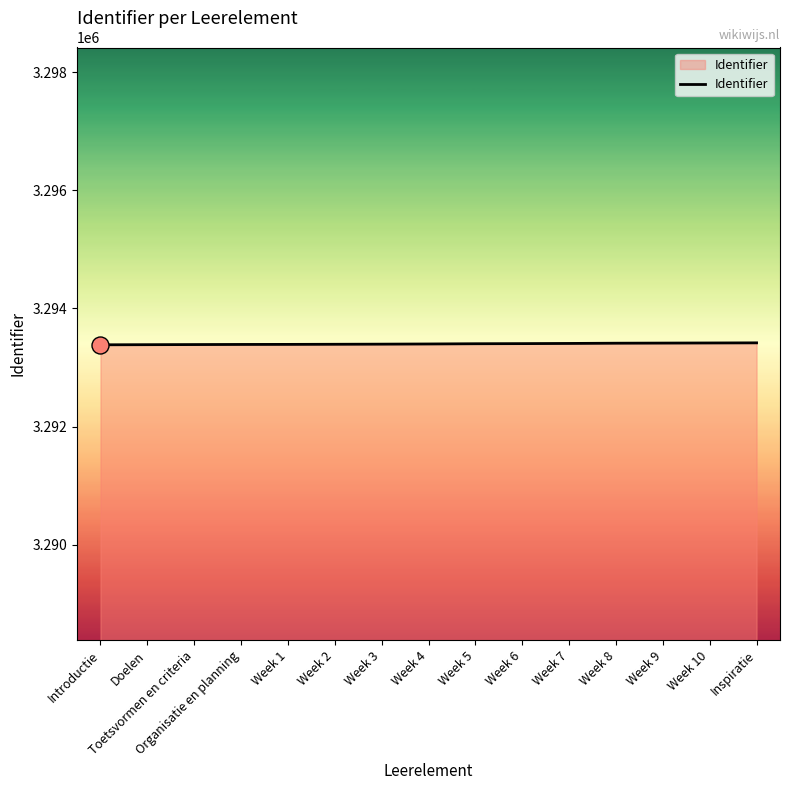

What is the ratio of the value at Organisatie en planning to the value at Week 1?

1.0